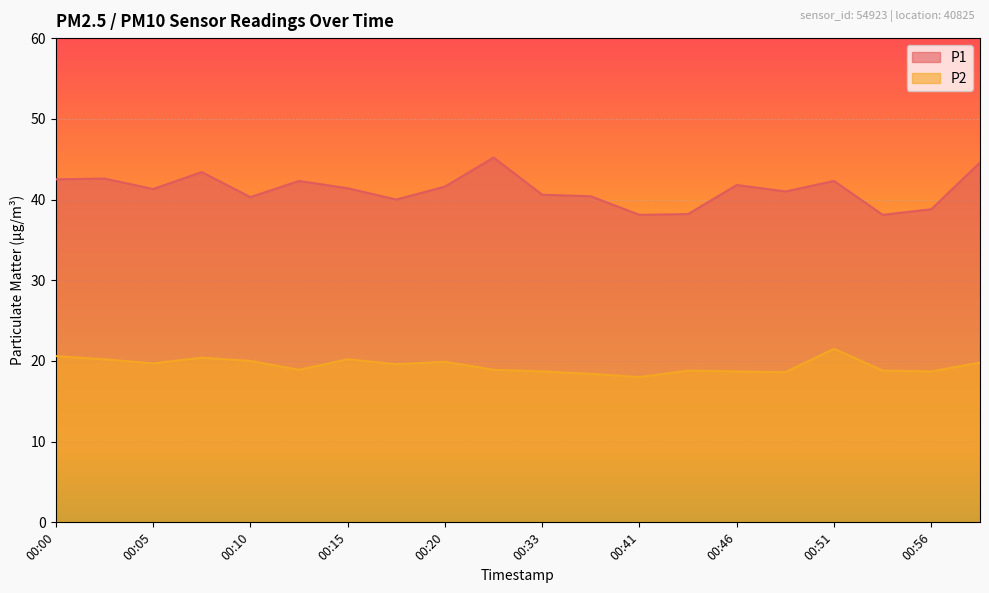

What is the average value of the P1 series?

41.2